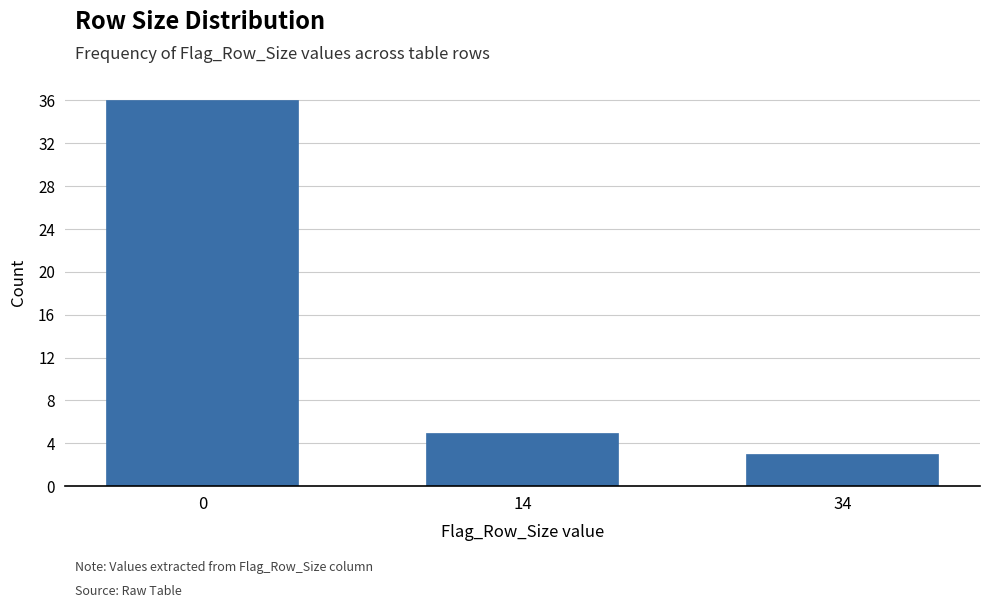

Reading left to right, extract all data points from this chart.

36	5	3